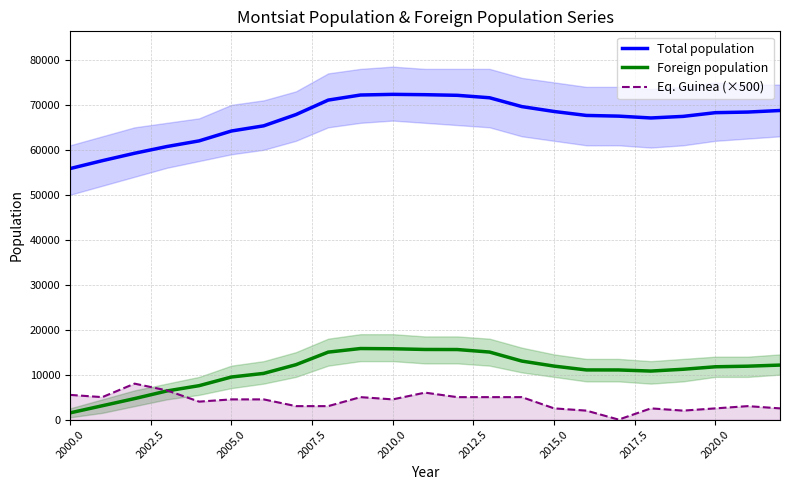

List the series in order of their peak value, lowest first.

Eq. Guinea (×500), Foreign population, Total population